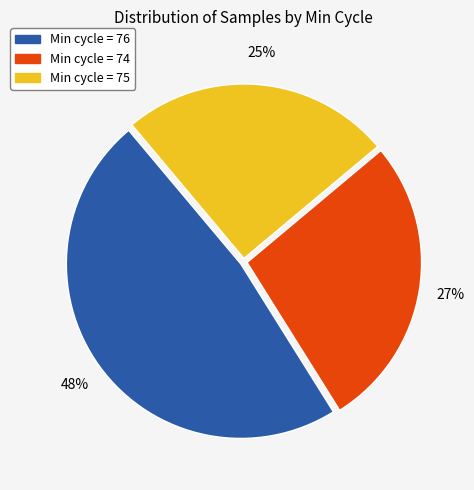

How many segments does this pie chart have?

3